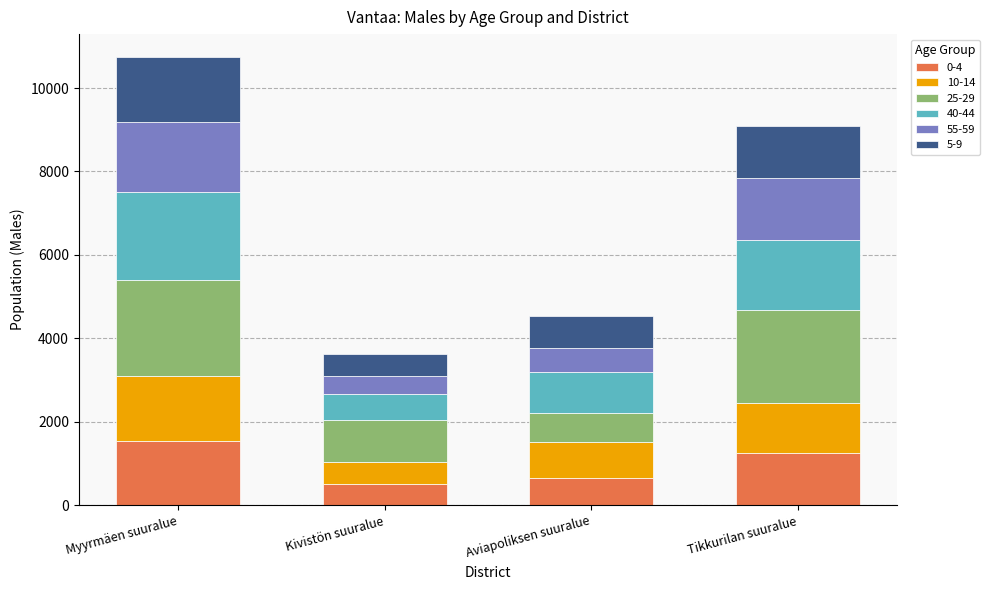

Reading left to right, what are the values for 0-4?

Myyrmäen suuralue=1530	Kivistön suuralue=517	Aviapoliksen suuralue=658	Tikkurilan suuralue=1248